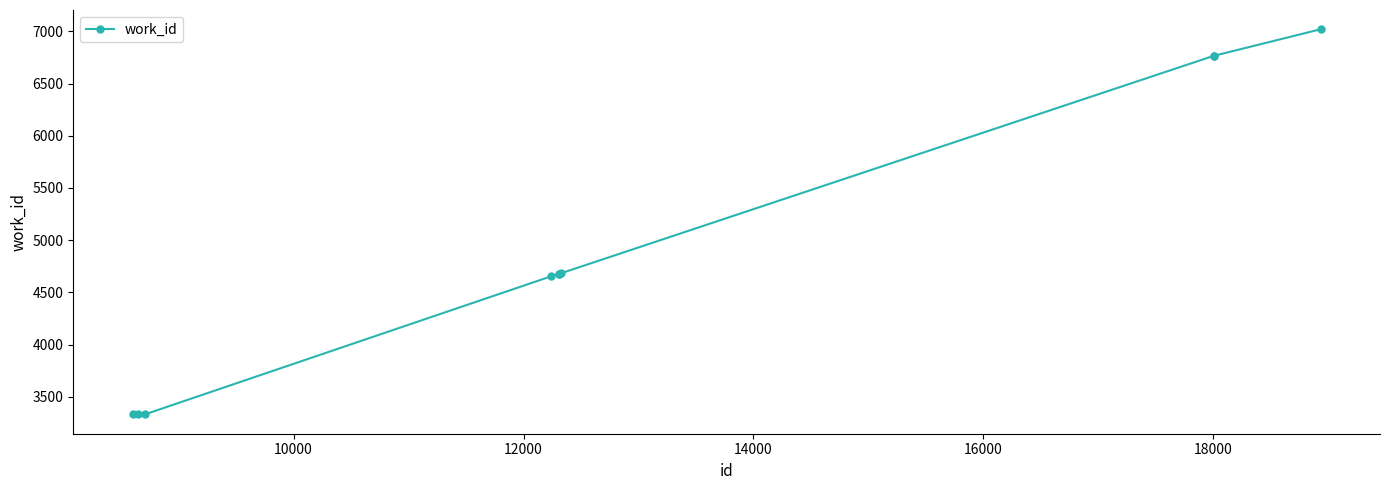

What is the smallest value displayed?

3330